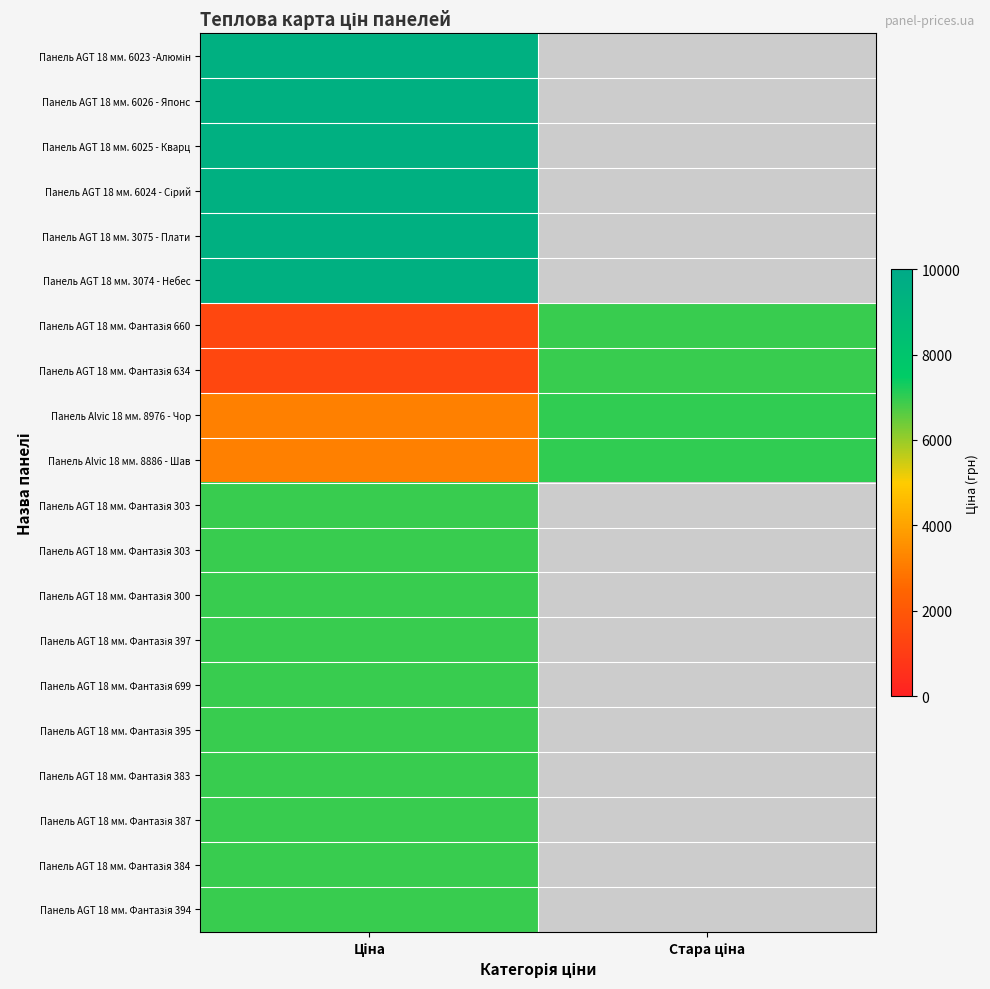

At which category is the sum across all series the highest?

Ціна